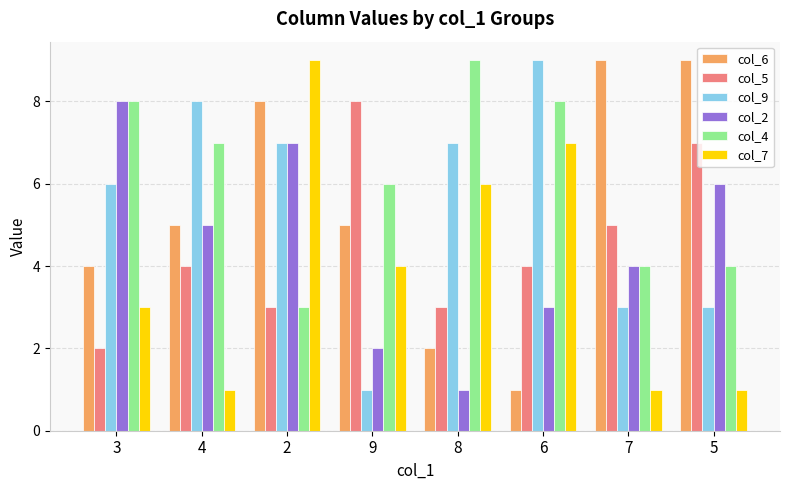

What is the value of the col_5 bar at the 2nd from the left?

4